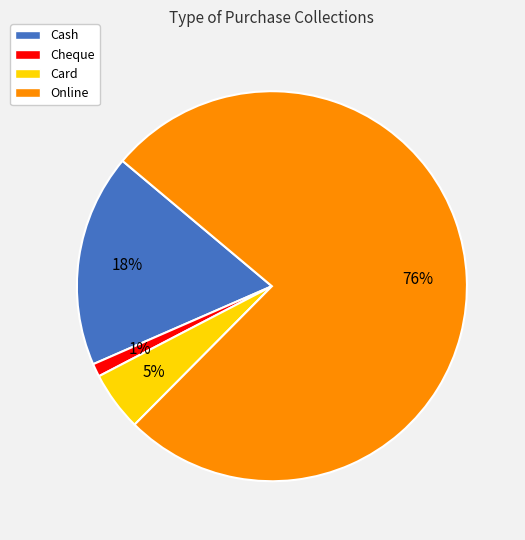

To the nearest percent, what is the difference between the largest and smallest slice percentages?

75%